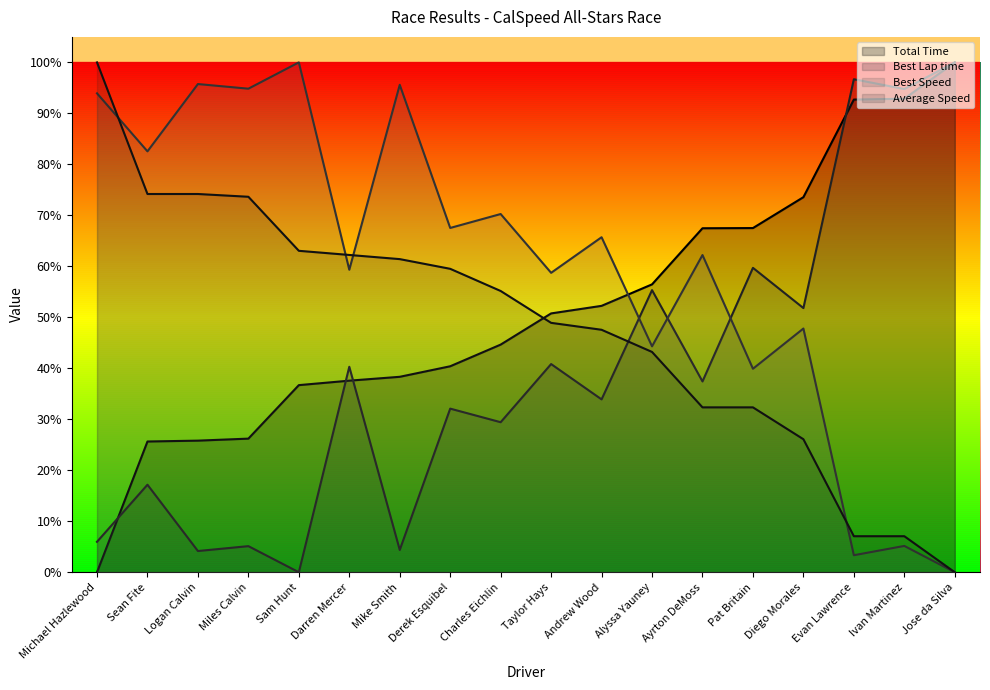

What is the value of the Average Speed point at the 17th from the left?

0.1